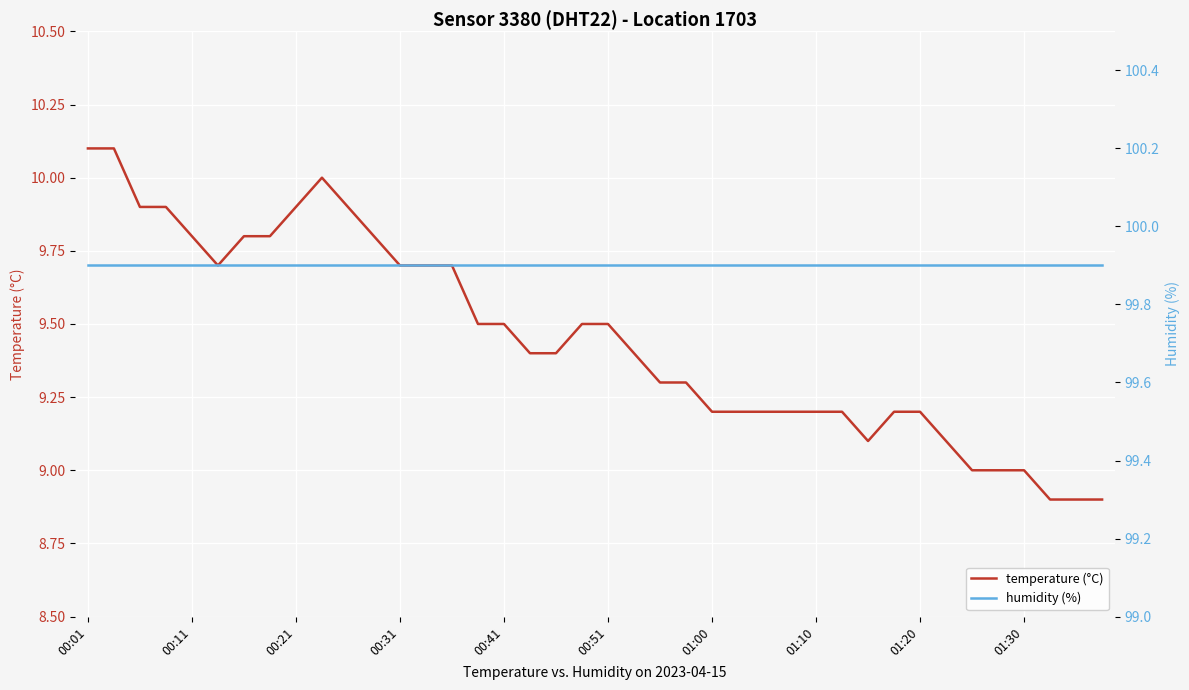

What is the difference between the highest and lowest values at 19?

90.4